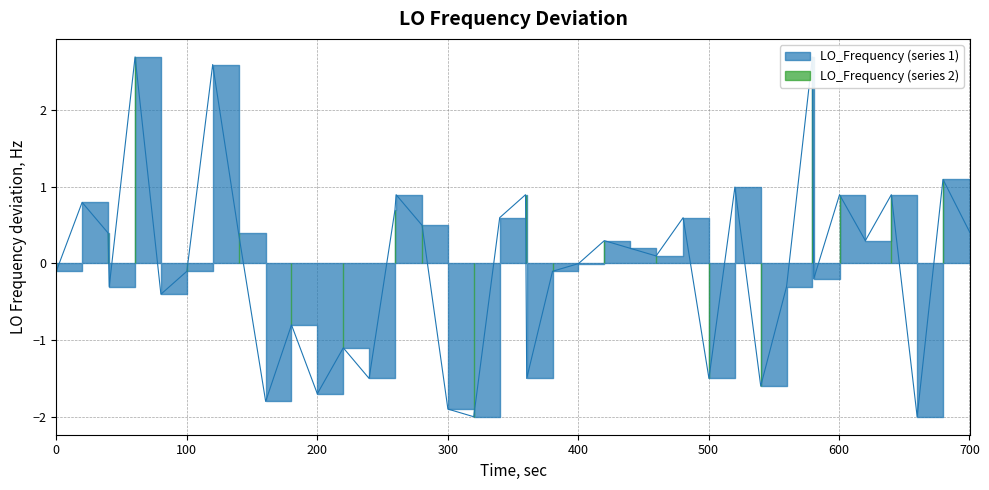

How many points are lower than both their immediate neighbors (excluding endpoints)?

13